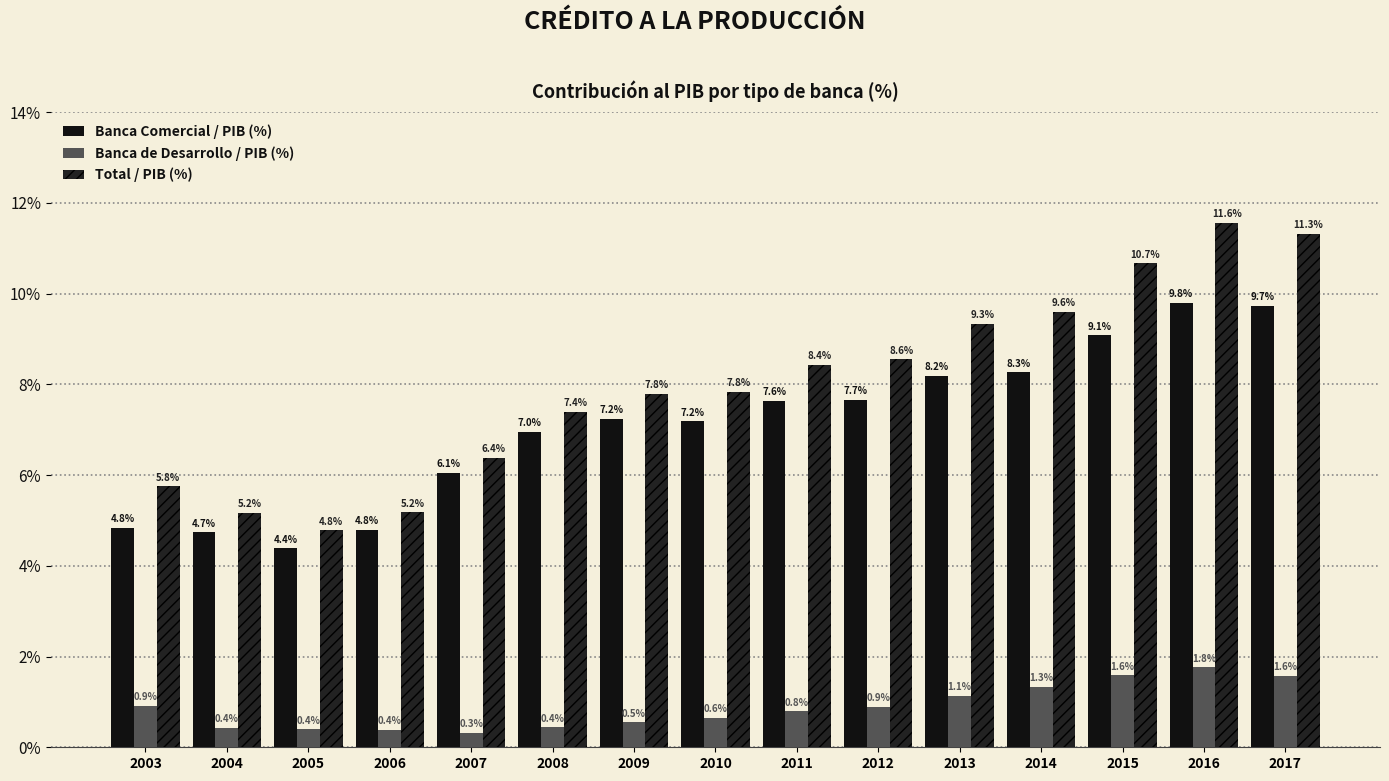

What are all the series names shown in the legend?

Banca Comercial / PIB (%), Banca de Desarrollo / PIB (%), Total / PIB (%)